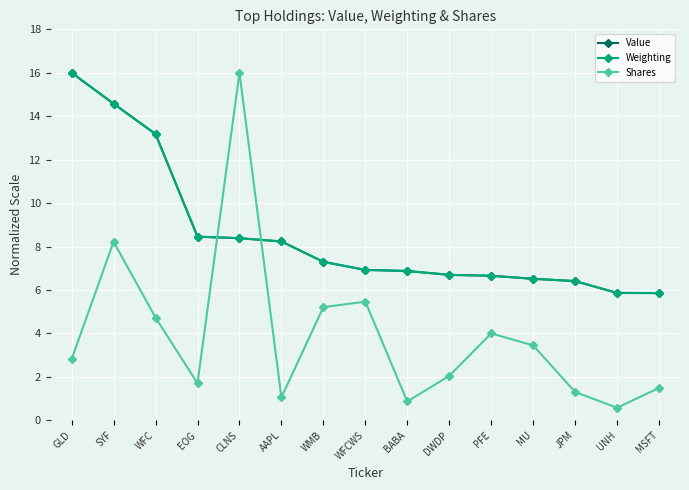

Where do Shares and Weighting first cross each other?

EOG and CLNS